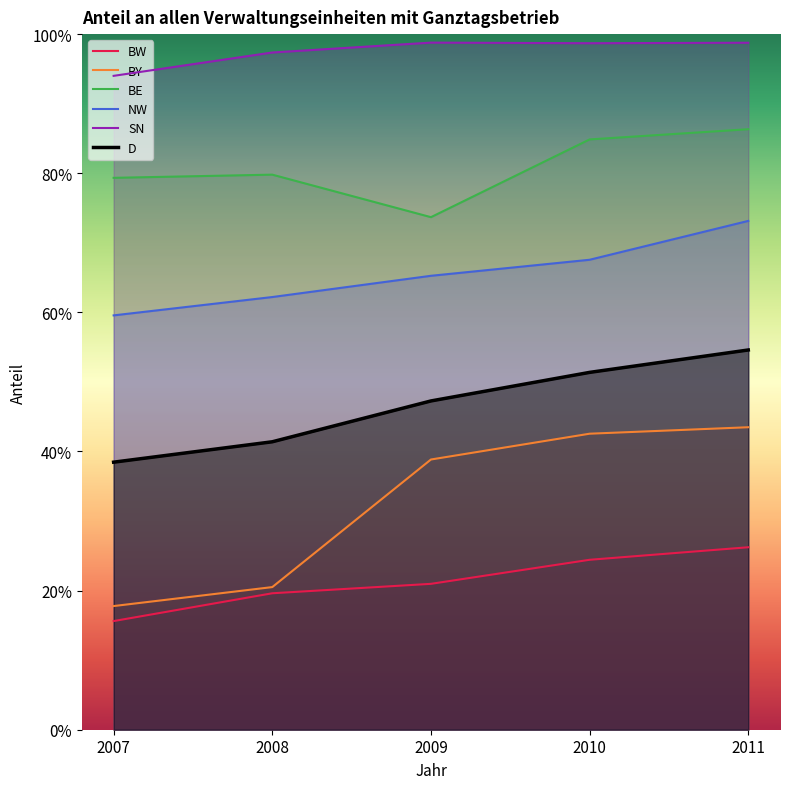

Where is SN nearest to the value 0?

2007